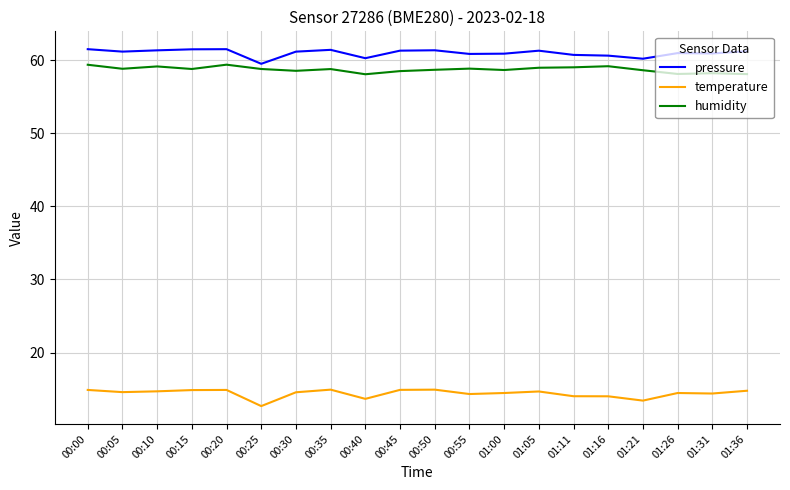

Rank the series by their maximum value, from highest to lowest.

pressure, humidity, temperature